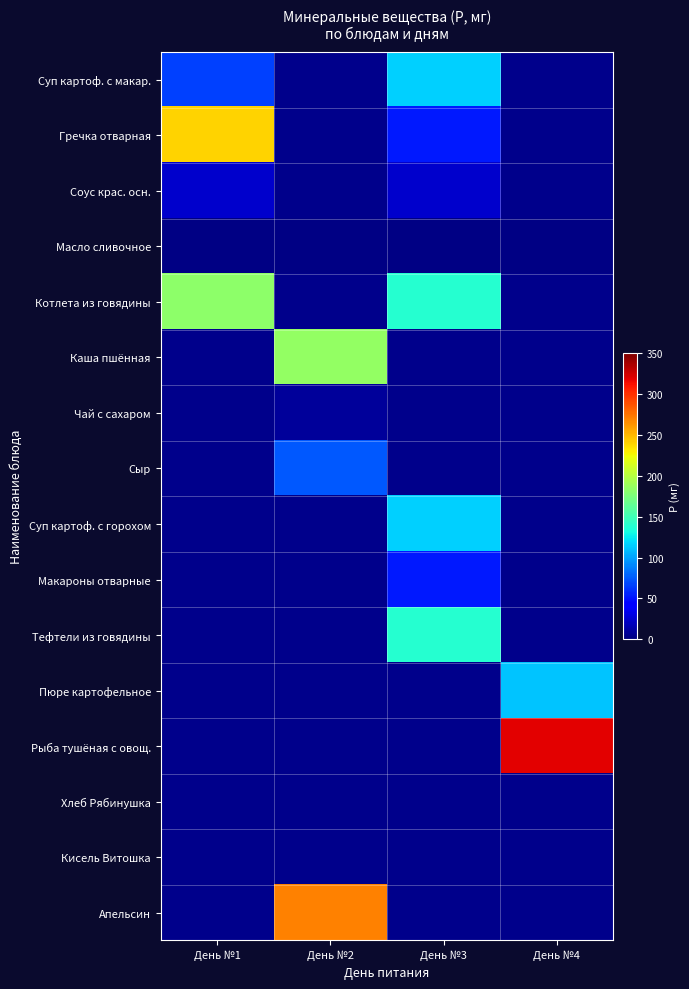

Reading left to right, list all the values displayed in this chart.

Суп картоф. с макар.: День №1=66.7	День №2=0.0	День №3=115.2	День №4=0.0
Гречка отварная: День №1=240.0	День №2=0.0	День №3=53.0	День №4=0.0
Соус крас. осн.: День №1=23.6	День №2=0.0	День №3=23.6	День №4=0.0
Масло сливочное: День №1=2.0	День №2=2.0	День №3=2.0	День №4=2.0
Котлета из говядины: День №1=182.7	День №2=0.0	День №3=138.9	День №4=0.0
Каша пшённая: День №1=0.0	День №2=185.0	День №3=0.0	День №4=0.0
Чай с сахаром: День №1=0.0	День №2=8.5	День №3=0.0	День №4=0.0
Сыр: День №1=0.0	День №2=75.0	День №3=0.0	День №4=0.0
Суп картоф. с горохом: День №1=0.0	День №2=0.0	День №3=115.2	День №4=0.0
Макароны отварные: День №1=0.0	День №2=0.0	День №3=53.0	День №4=0.0
Тефтели из говядины: День №1=0.0	День №2=0.0	День №3=138.9	День №4=0.0
Пюре картофельное: День №1=0.0	День №2=0.0	День №3=0.0	День №4=112.0
Рыба тушёная с овощ.: День №1=0.0	День №2=0.0	День №3=0.0	День №4=319.7
Хлеб Рябинушка: День №1=0.0	День №2=0.0	День №3=0.0	День №4=0.0
Кисель Витошка: День №1=0.0	День №2=0.0	День №3=0.0	День №4=0.0
Апельсин: День №1=0.0	День №2=270.5	День №3=0.0	День №4=0.0